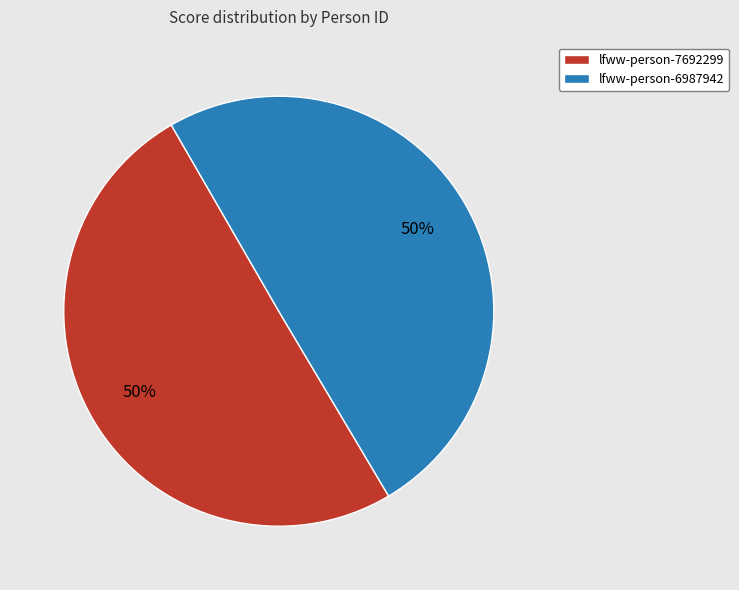

Combined, do lfww-person-7692299 and lfww-person-6987942 account for over 50%?

Yes